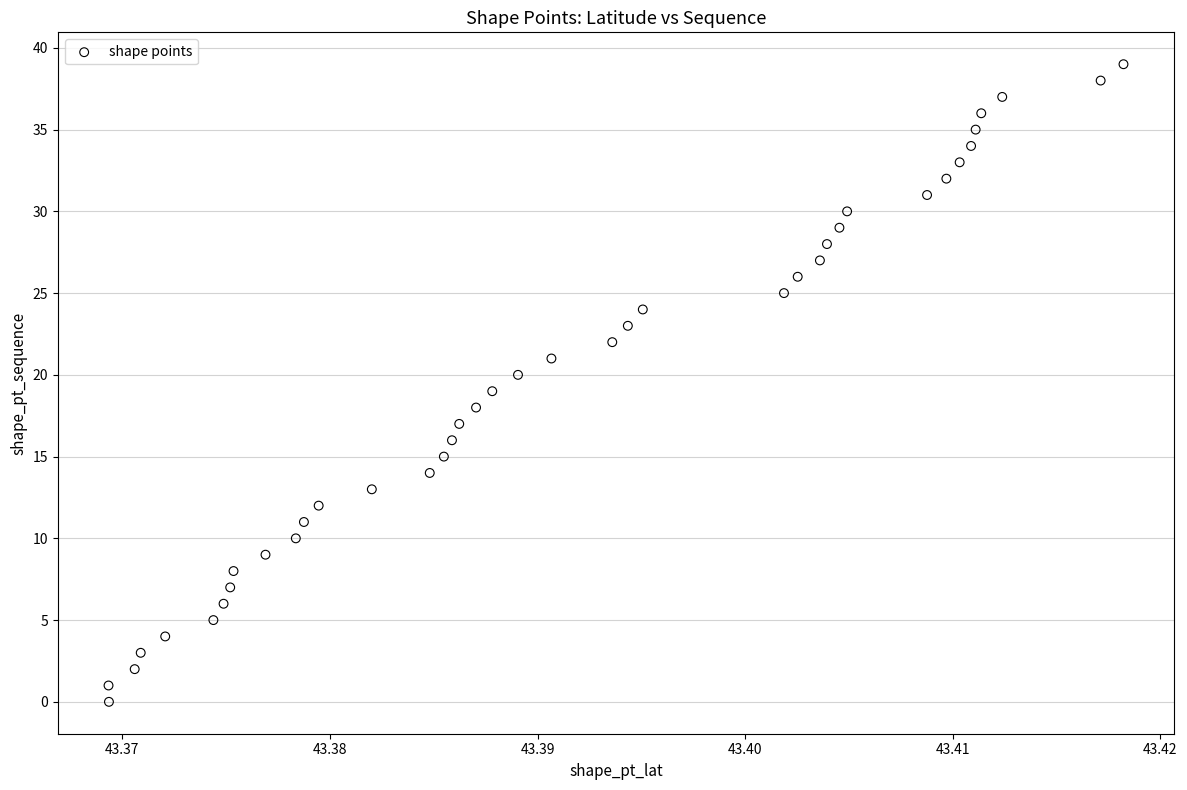

What is the range of Y values (max minus min)?

39